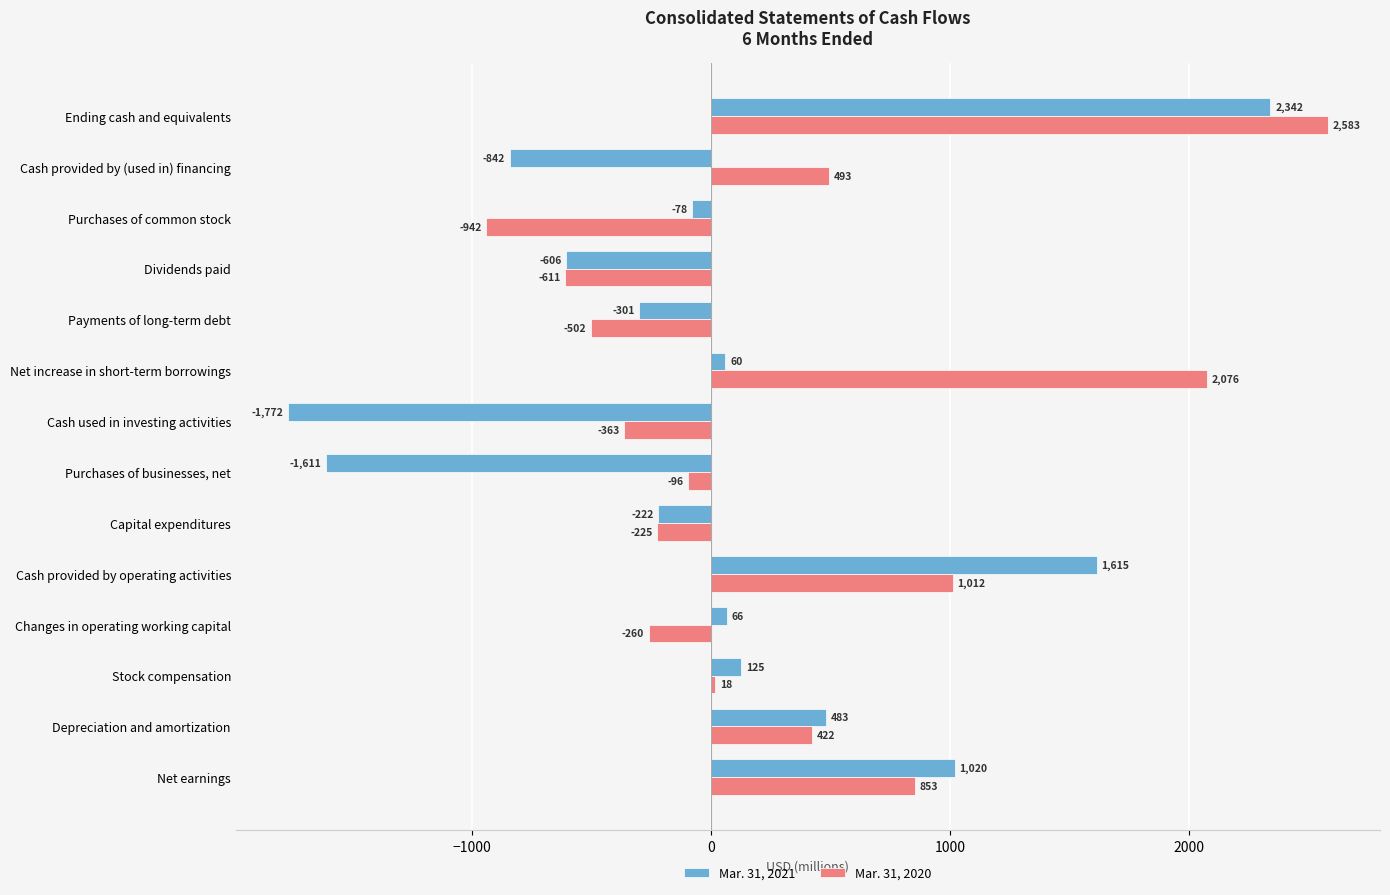

The Mar. 31, 2021 series shows 3753 at Ending cash and equivalents. True or false?

False